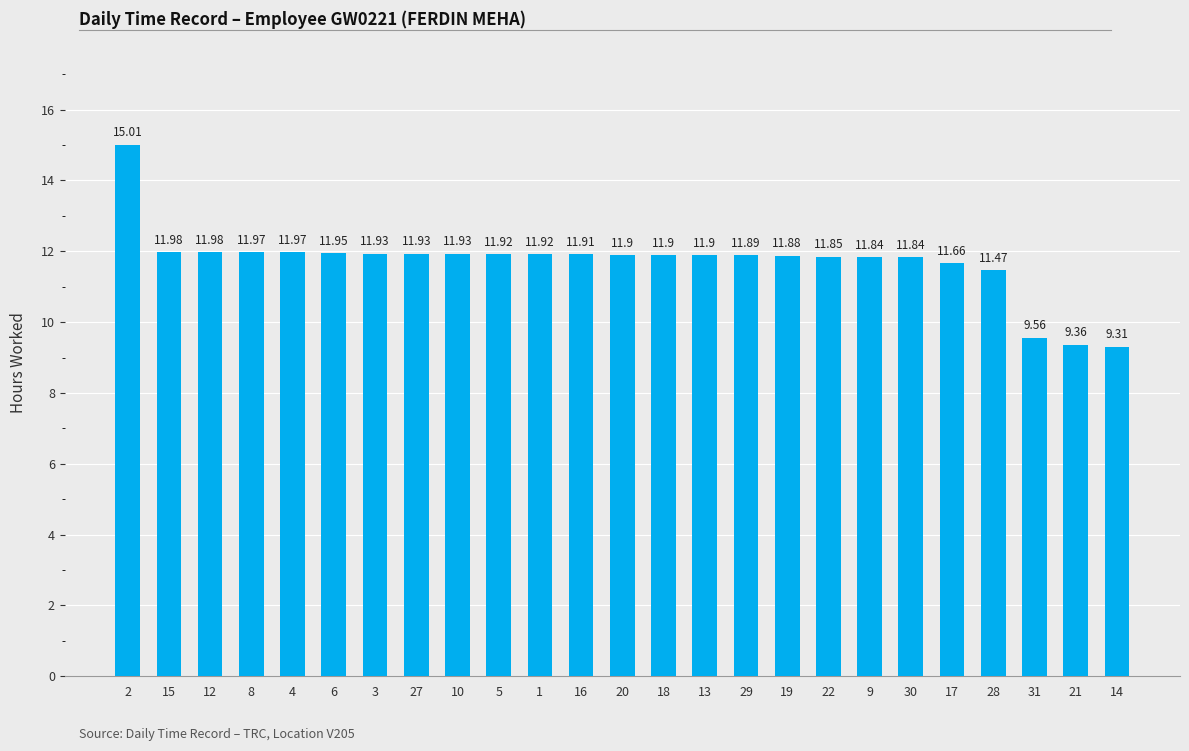

At which category does the chart reach its peak across all series?

2